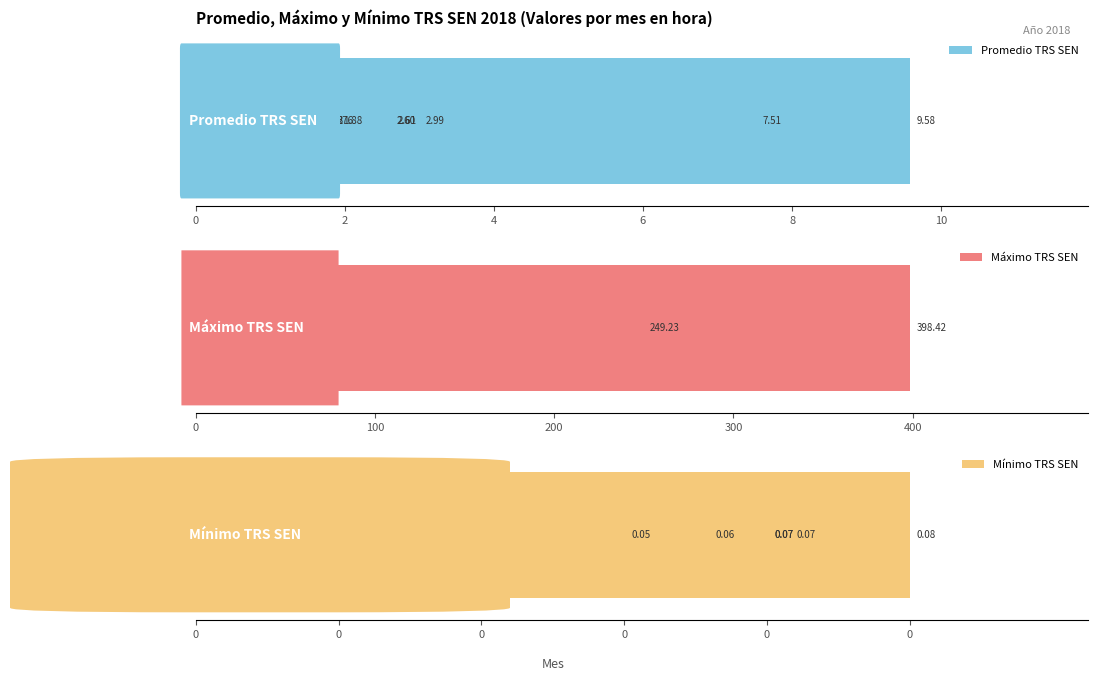

Is it true that Promedio TRS SEN equals 0.5 at 8?

False